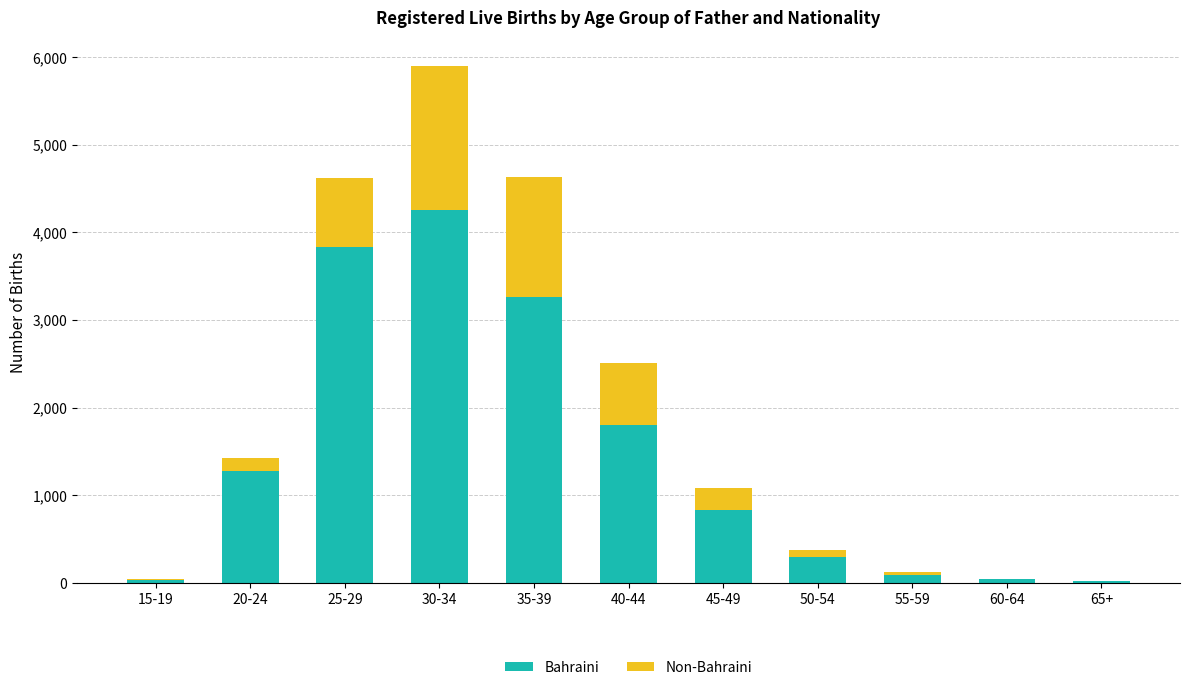

At which label does Bahraini reach its peak?

30-34